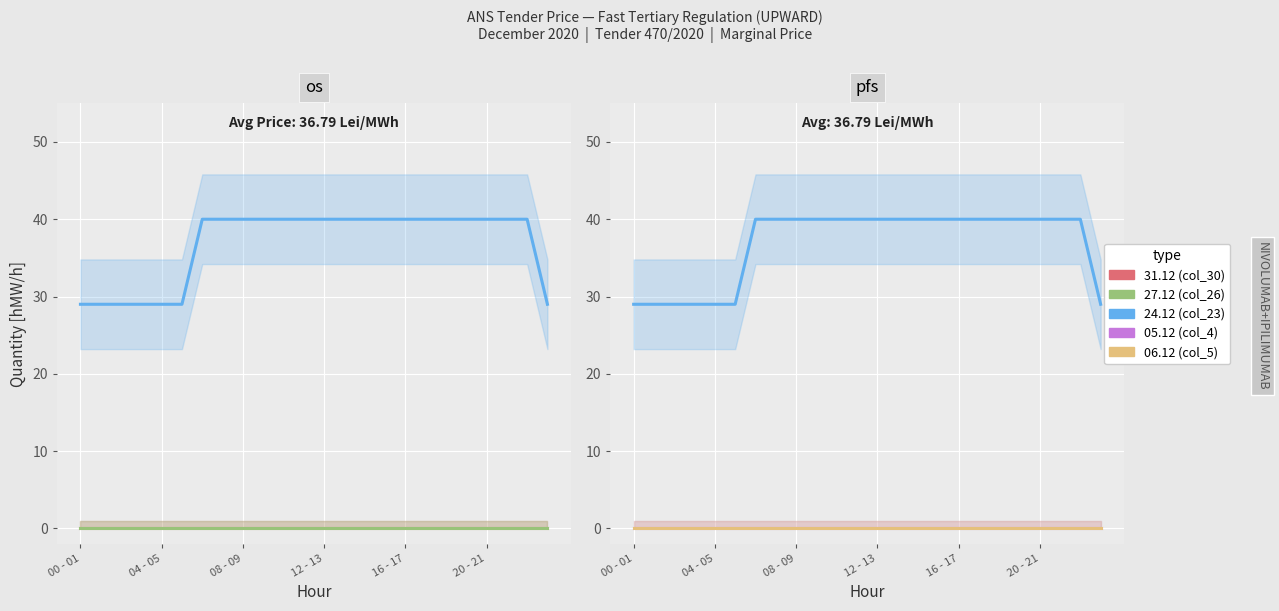

Which series changed the most between 16 - 17 and 15?

24.12 (col_23)